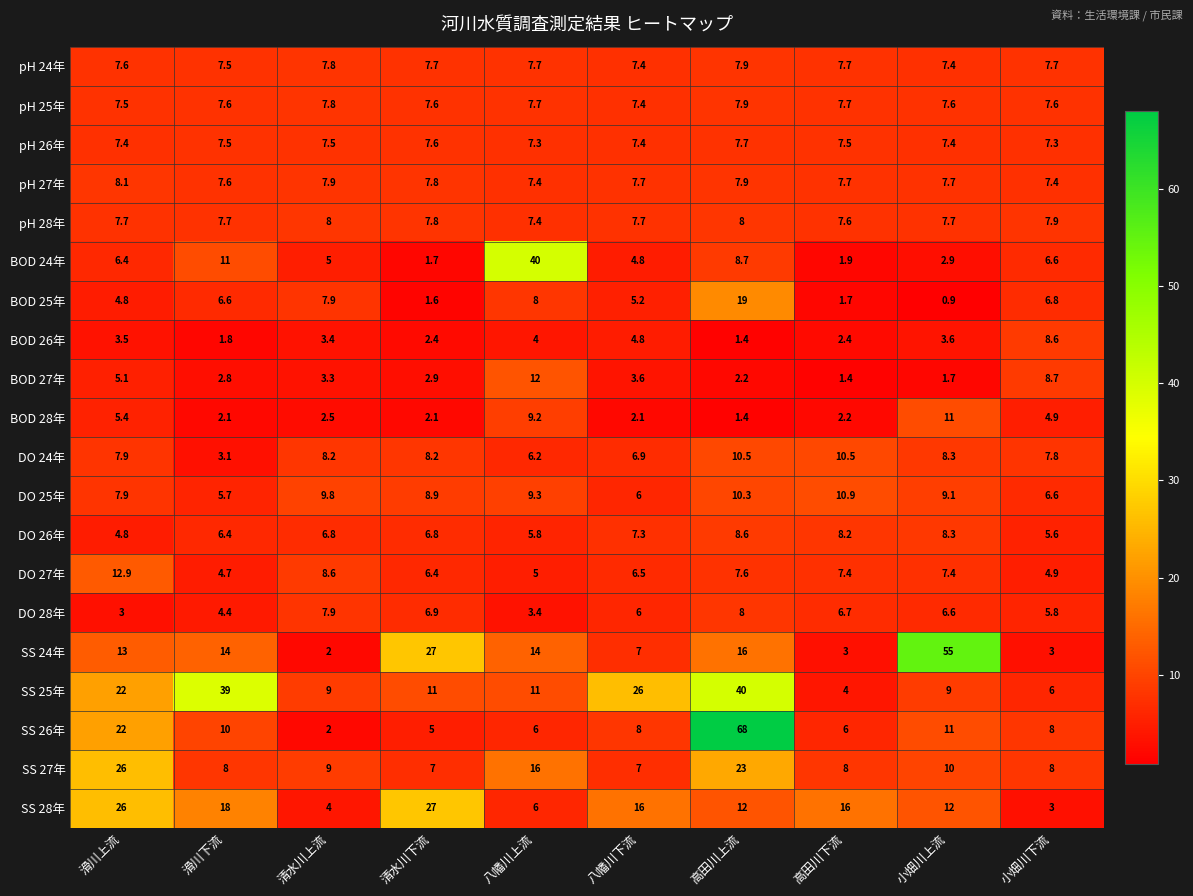

What is the greatest value displayed?

68.0